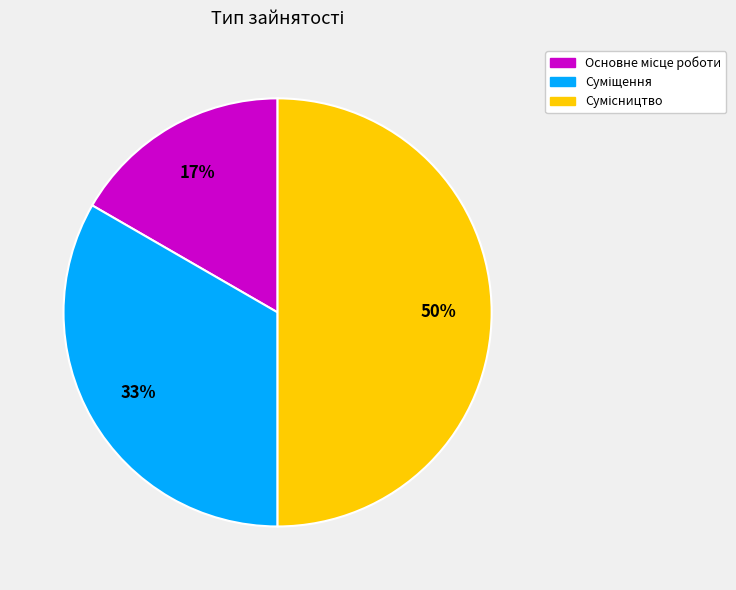

To the nearest percent, what is the difference between the largest and smallest slice percentages?

33%